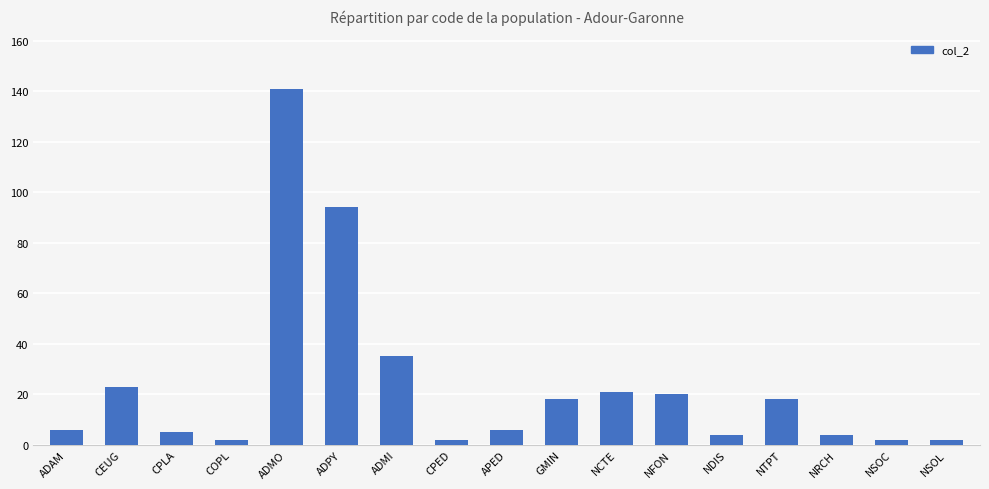

What is the value of the 13th bar from the left?

4